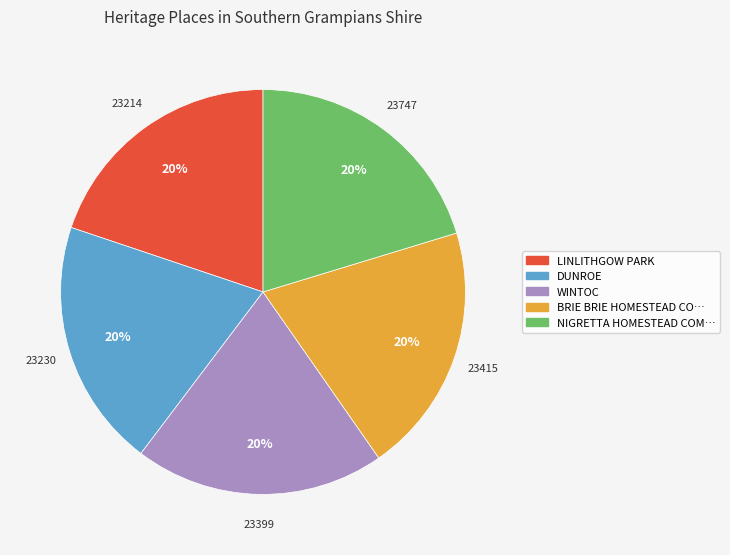

Is there any slice that represents more than half of the pie?

No